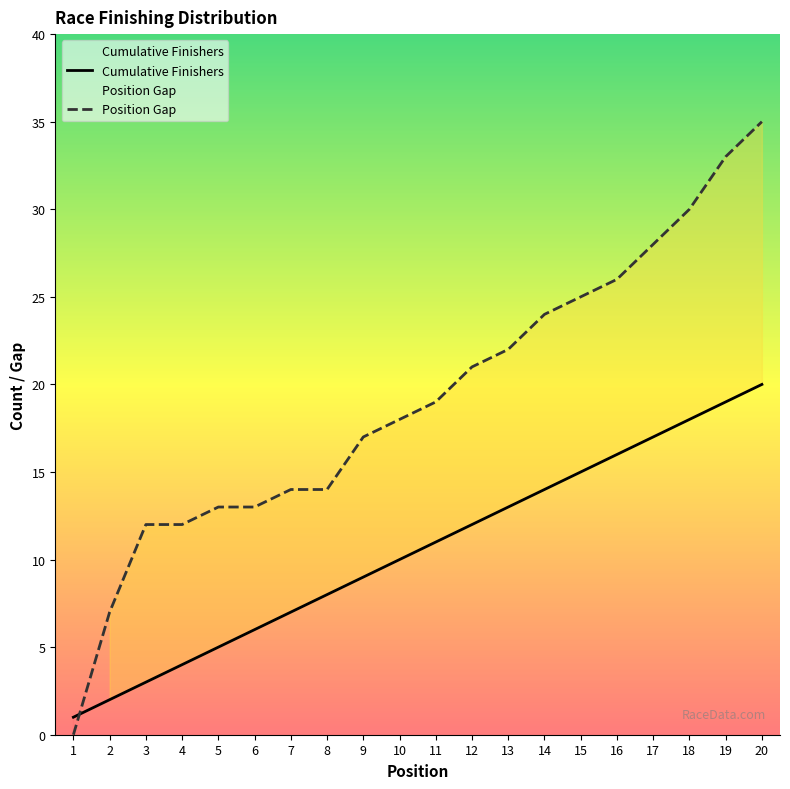

How many data points in Position Gap are above 19?

9